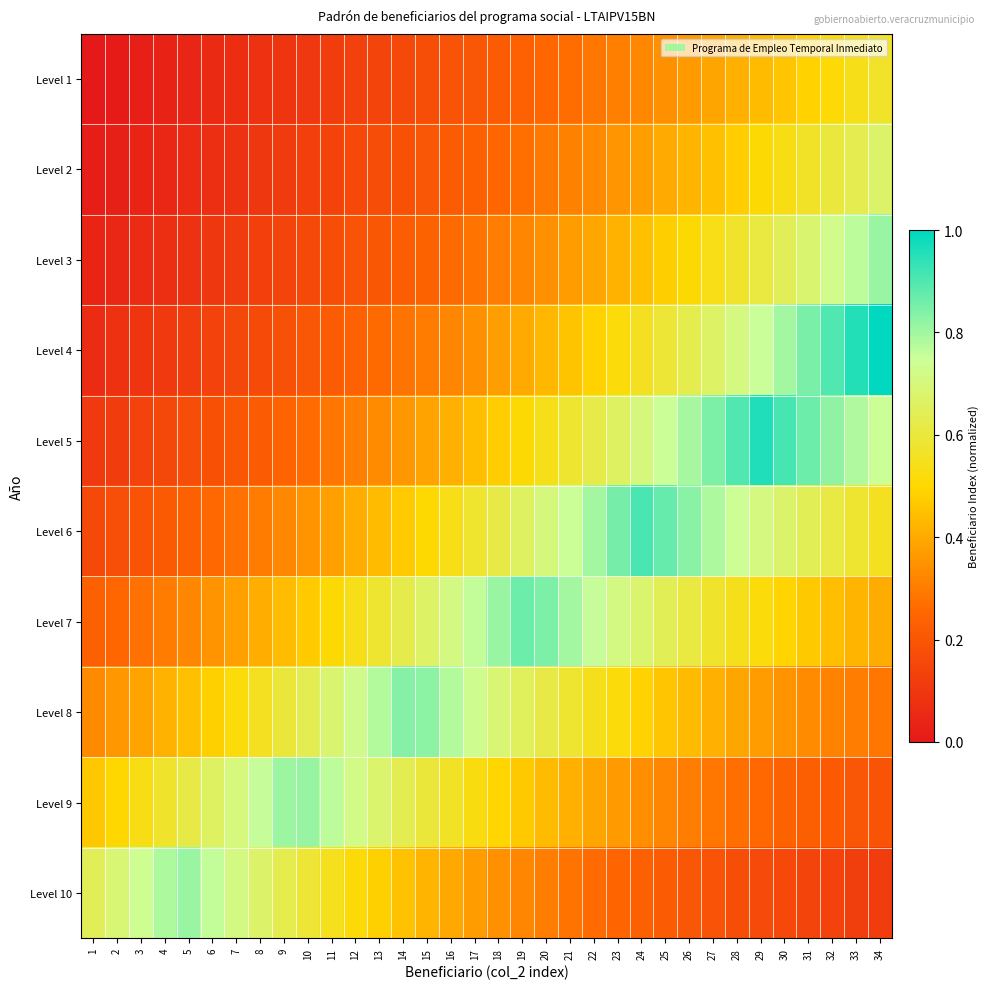

Which series has the widest spread of values?

Level 4